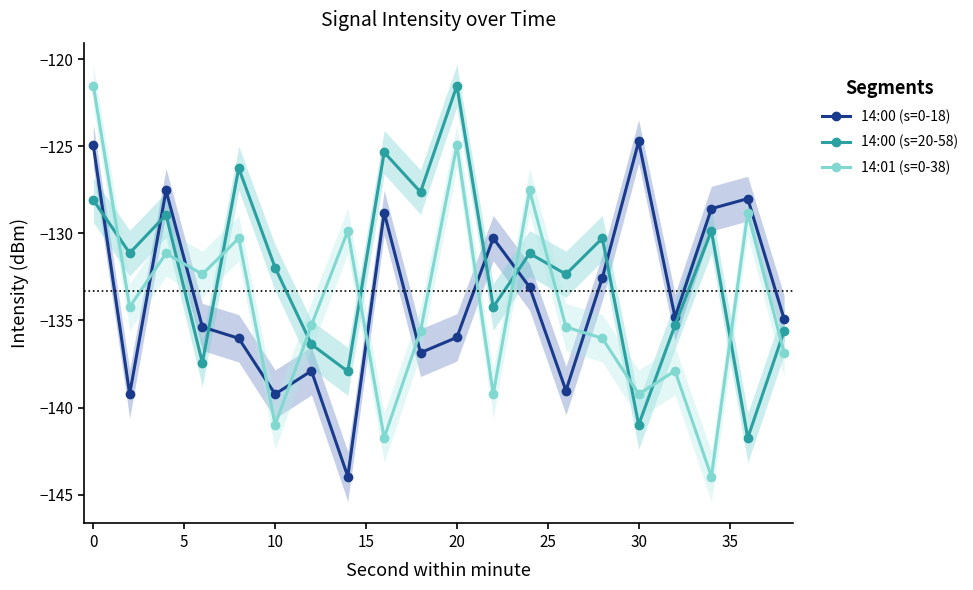

The 14:00 (s=0-18) series shows -245.9 at 10. True or false?

False